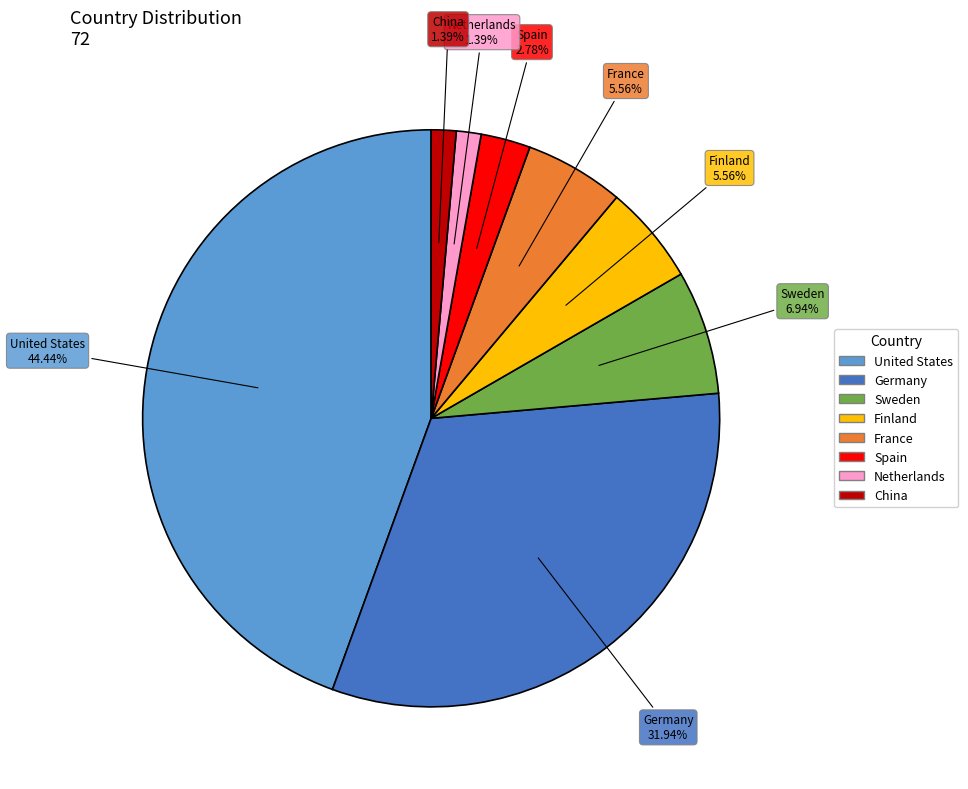

Count the number of slices in the pie.

8